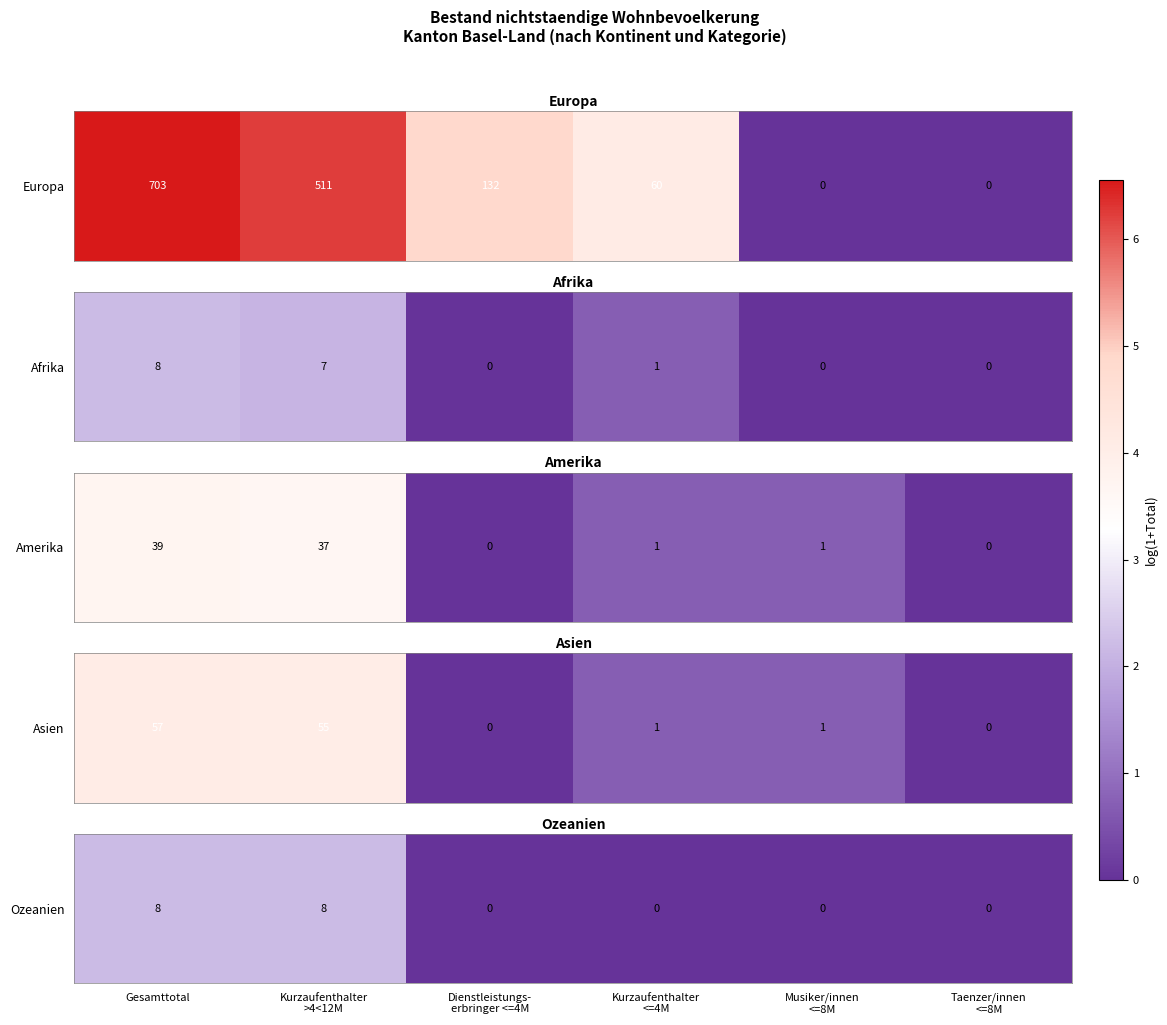

The value at Dienstleistungs-
erbringer <=4M is -0.9. True or false?

False